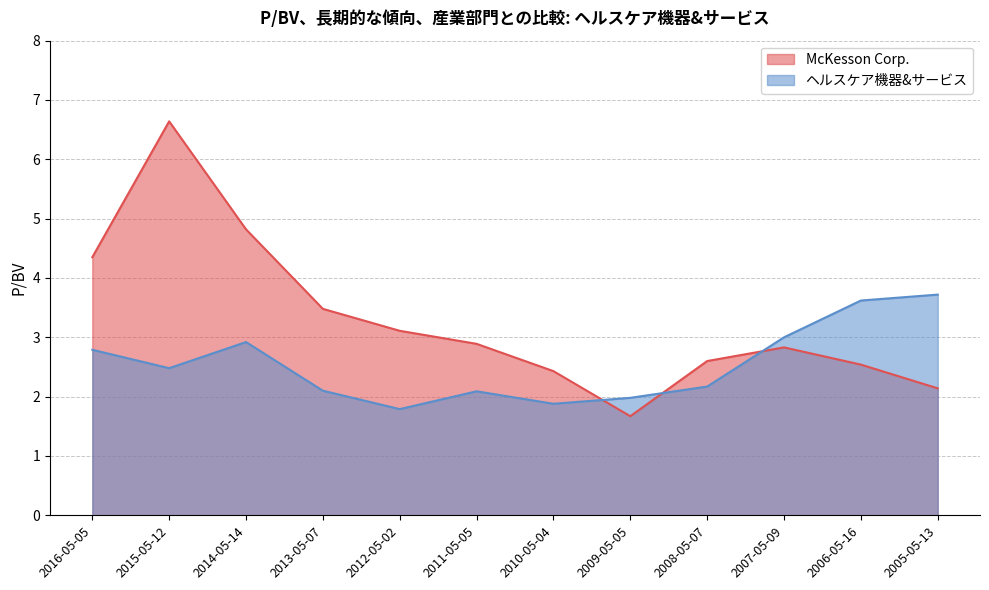

What is the difference between the second highest and minimum values in the McKesson Corp. series?

3.2